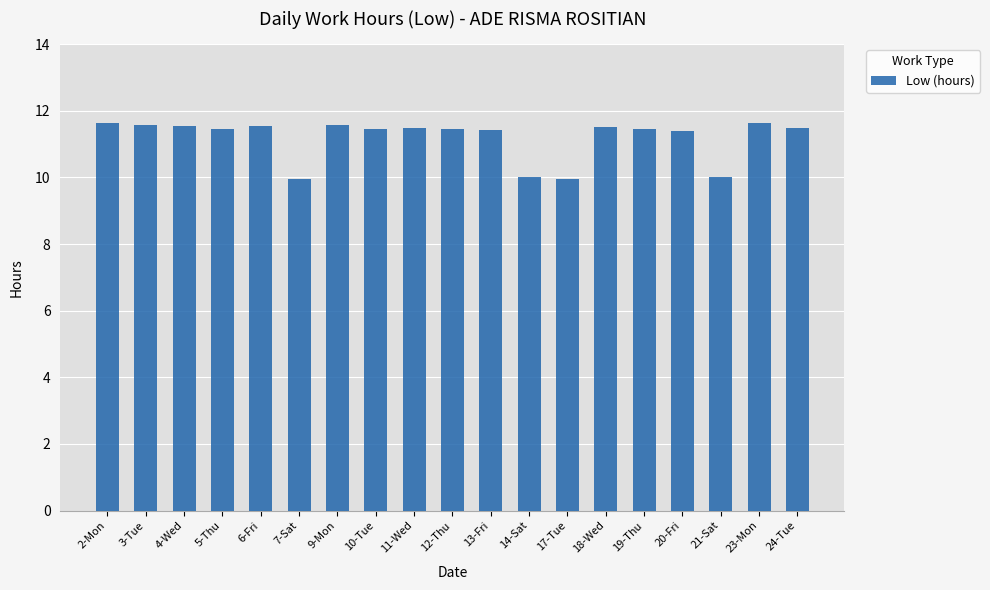

What is the greatest value displayed?

11.6